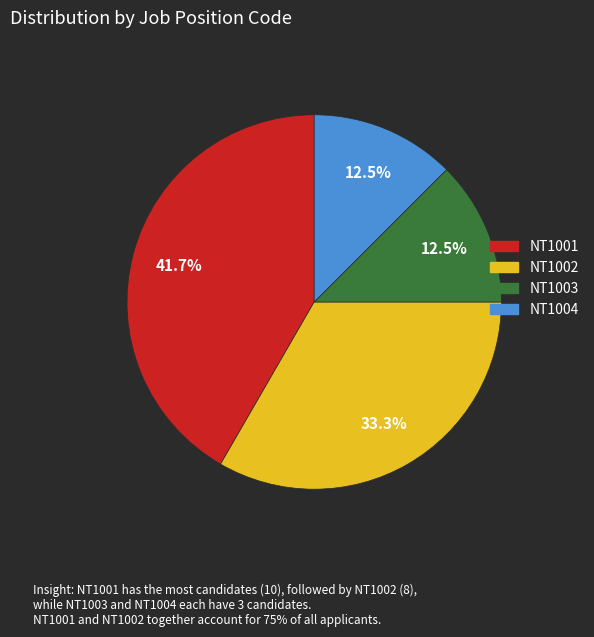

What is the total percentage of NT1002 and NT1001?

75.0%